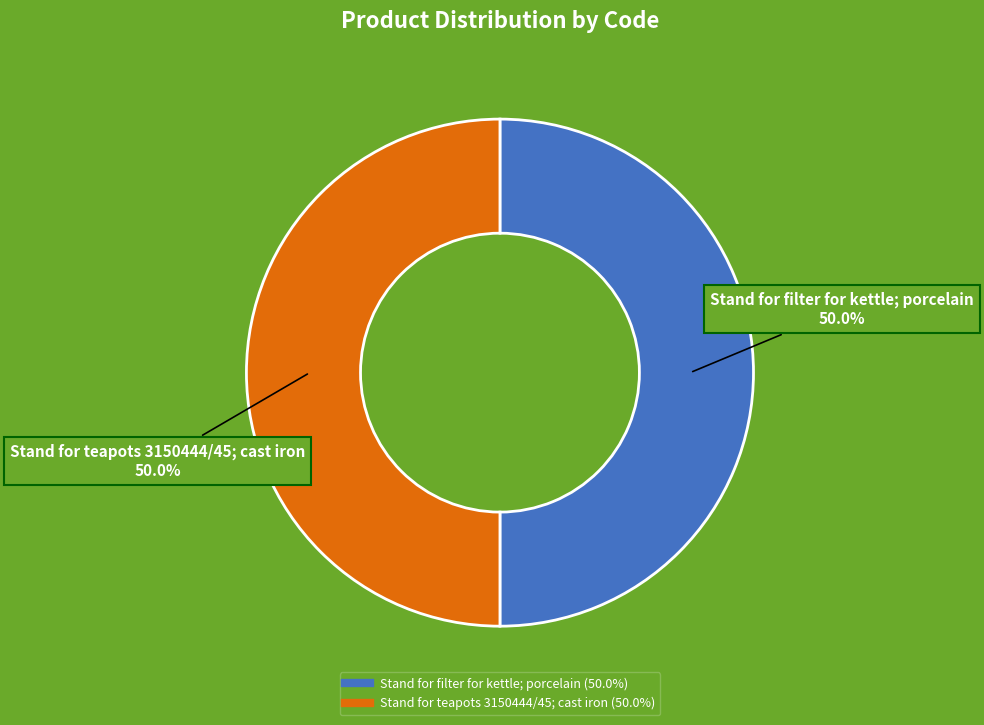

To the nearest percent, what percentage of the pie is Stand for teapots 3150444/45; cast iron?

50%